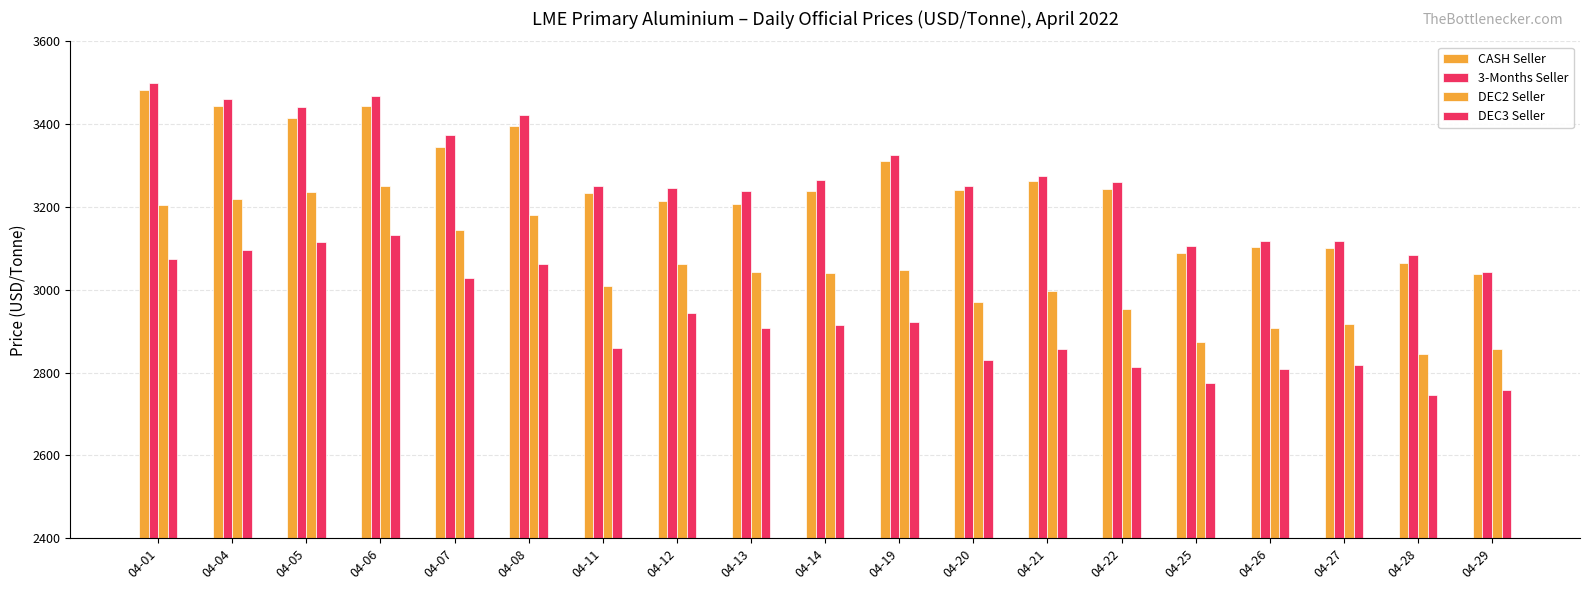

Are the bars horizontal?

No